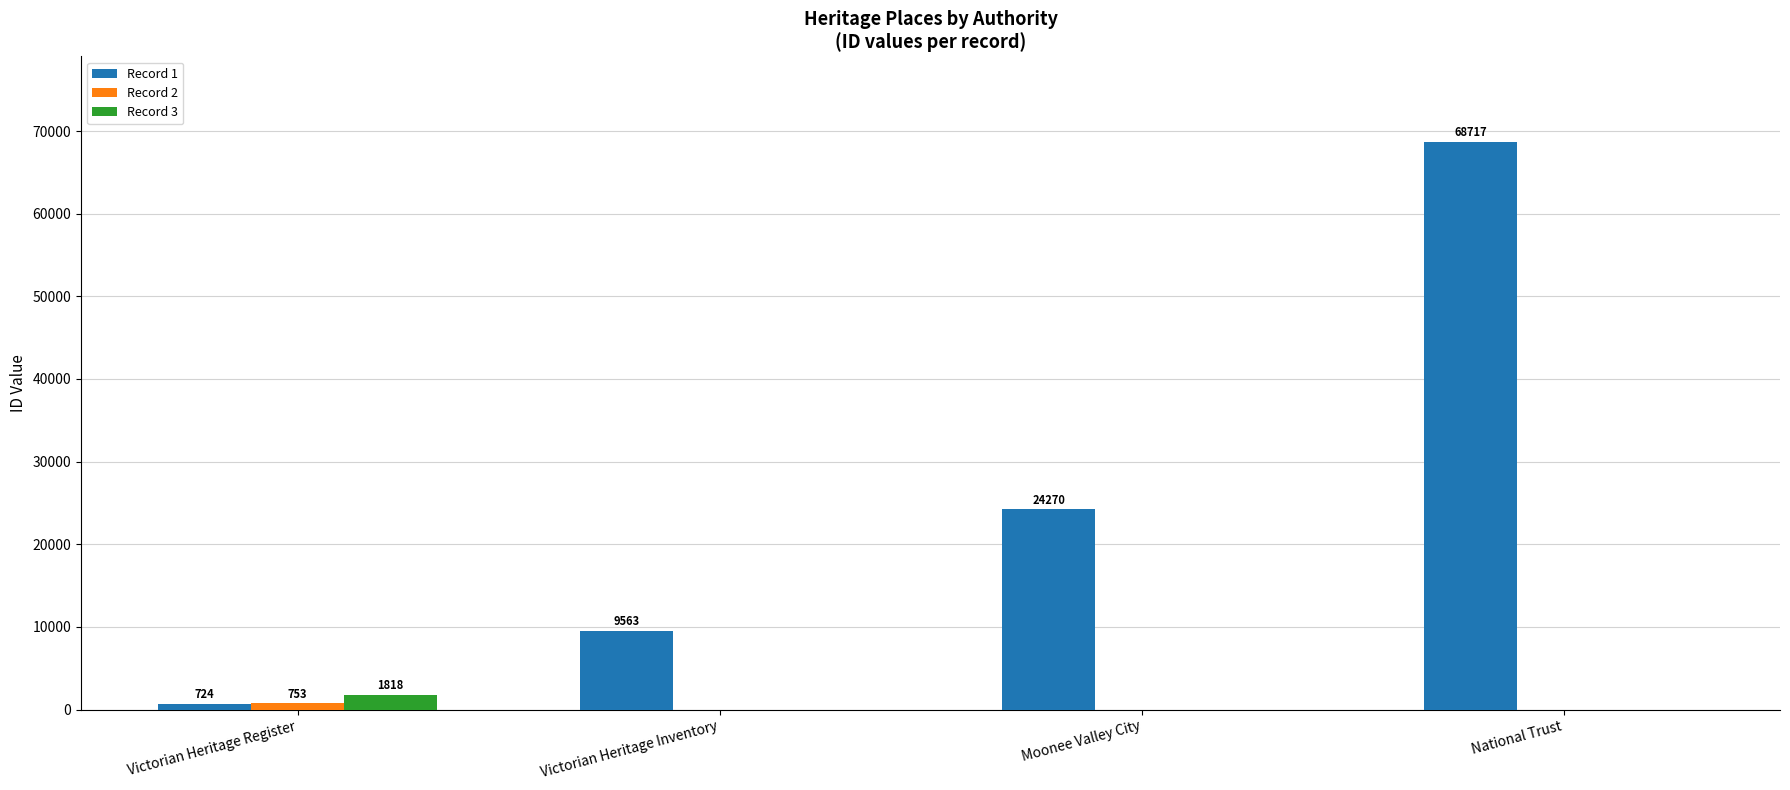

Which series changed the most between Victorian Heritage Inventory and National Trust?

Record 1